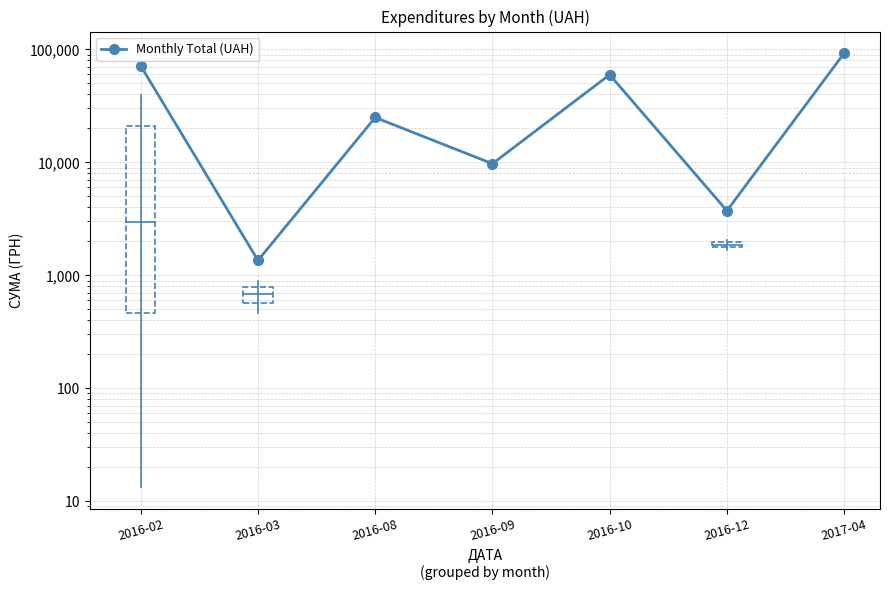

What is the greatest value displayed?

92400.0